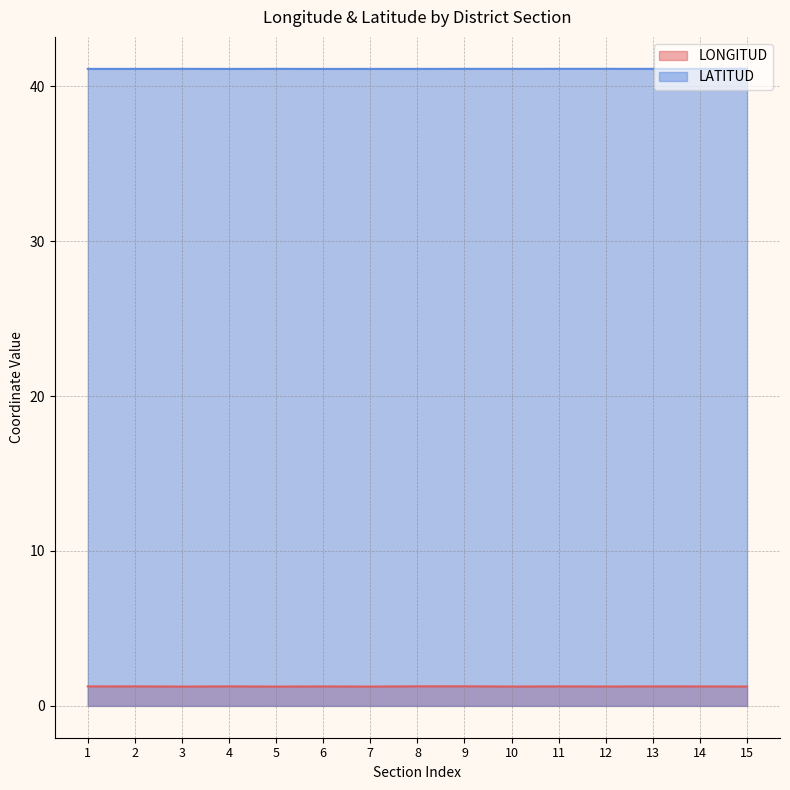

How many LATITUD values are between 41 and 42?

15